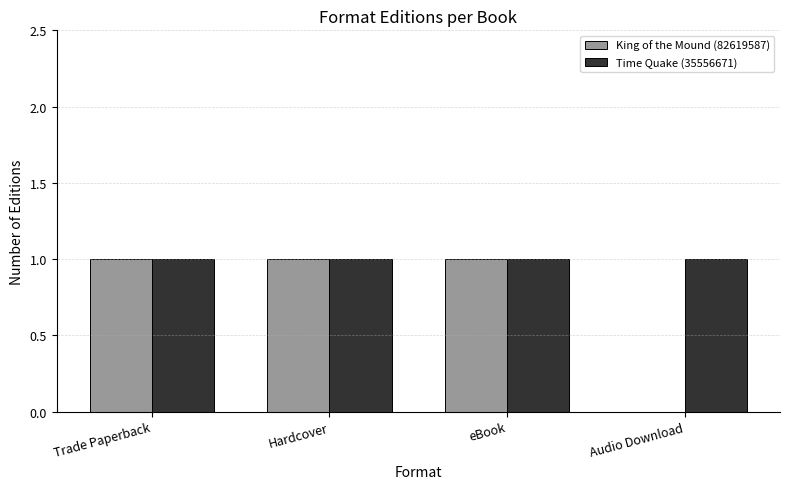

Are the bars grouped side by side (vs. stacked)?

Yes